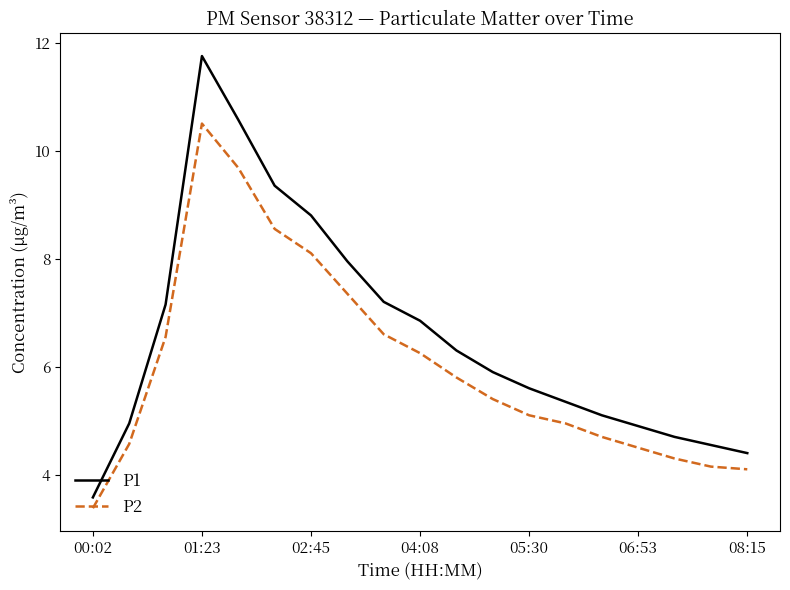

What is the difference between the maximum and minimum values in the P1 series?

8.2